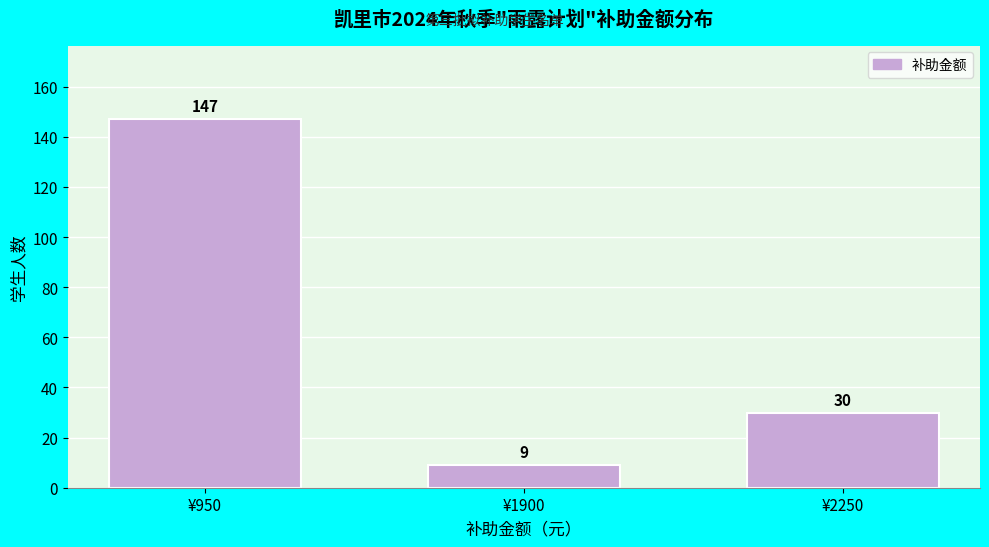

Reading left to right, transcribe all the data shown in this chart.

¥950=147	¥1900=9	¥2250=30